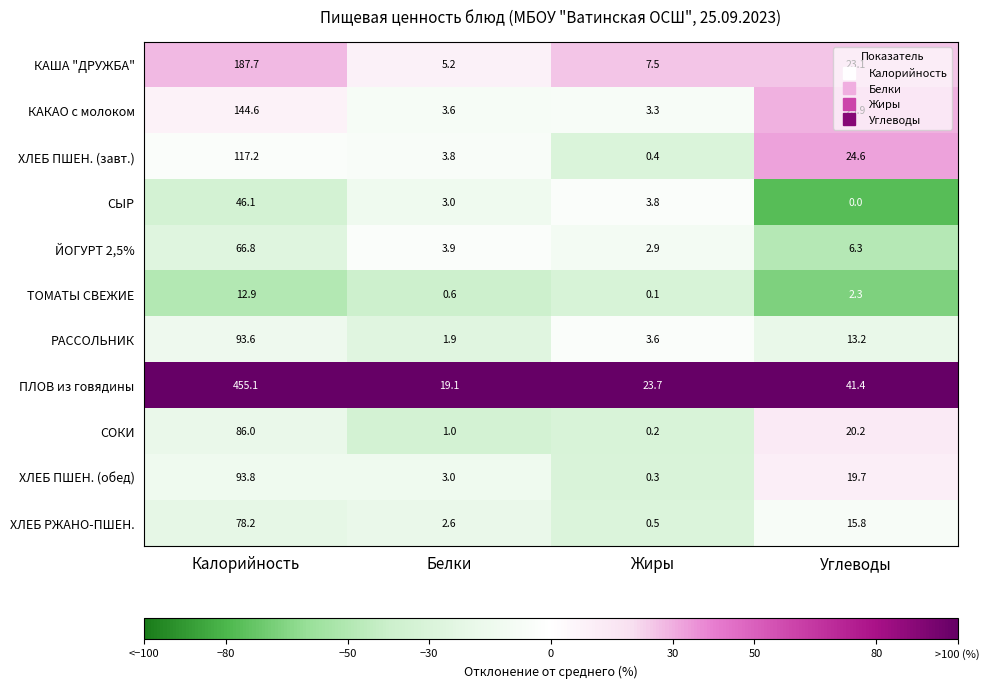

Which series has the largest range (max minus min)?

ПЛОВ из говядины